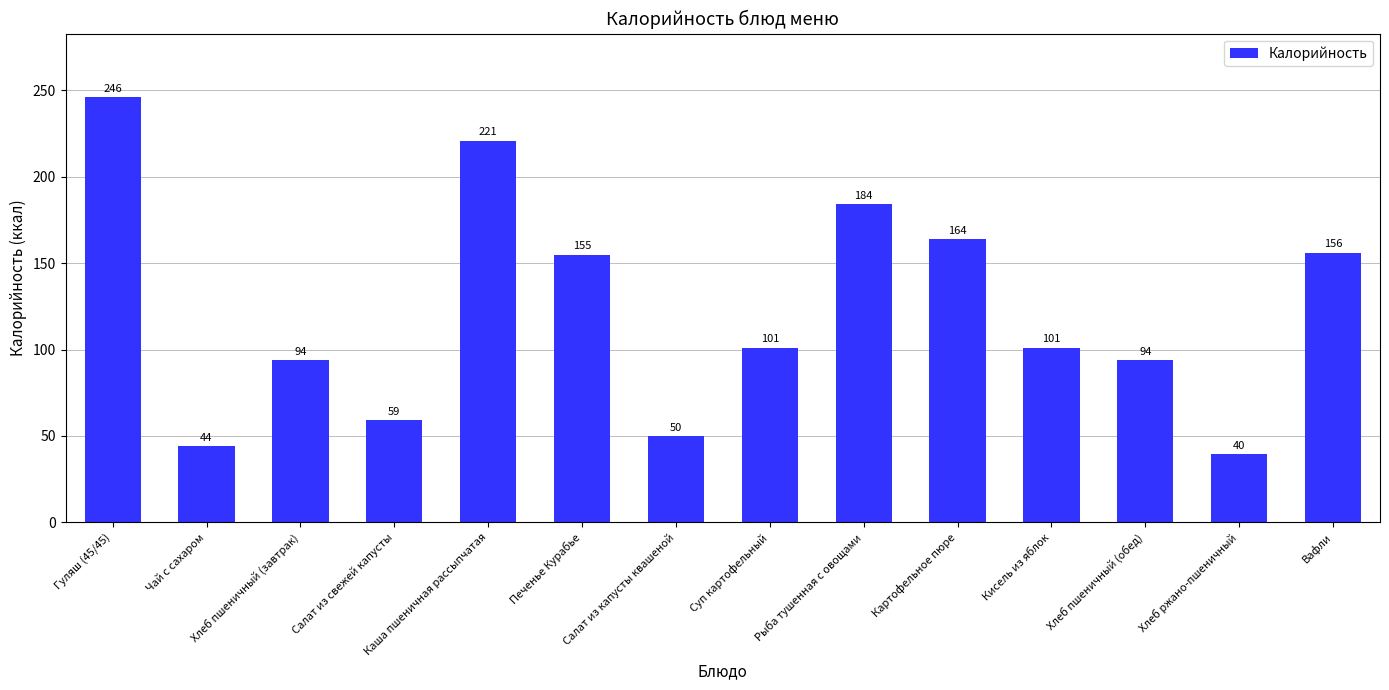

What is the maximum value shown in the chart?

246.0